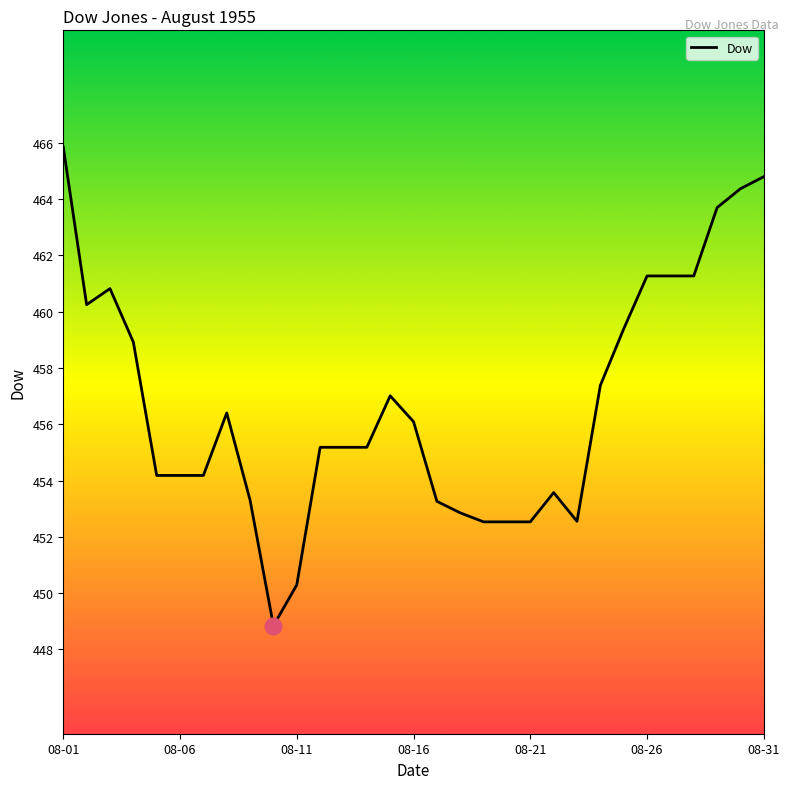

What is the difference between the maximum and minimum values?

17.0